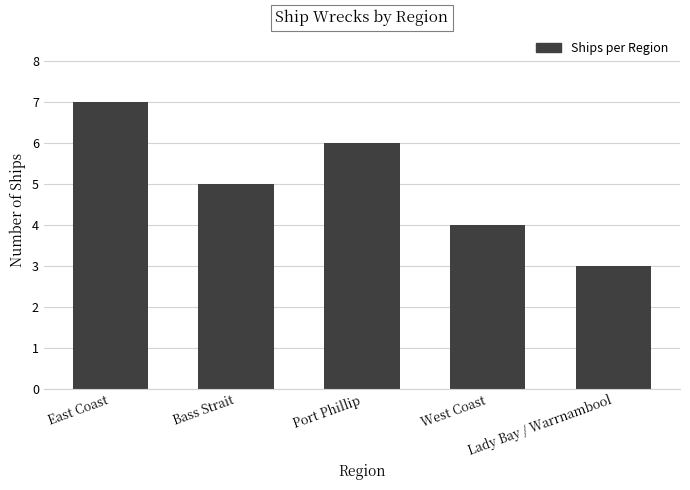

What is the value of the 3rd bar from the left?

6